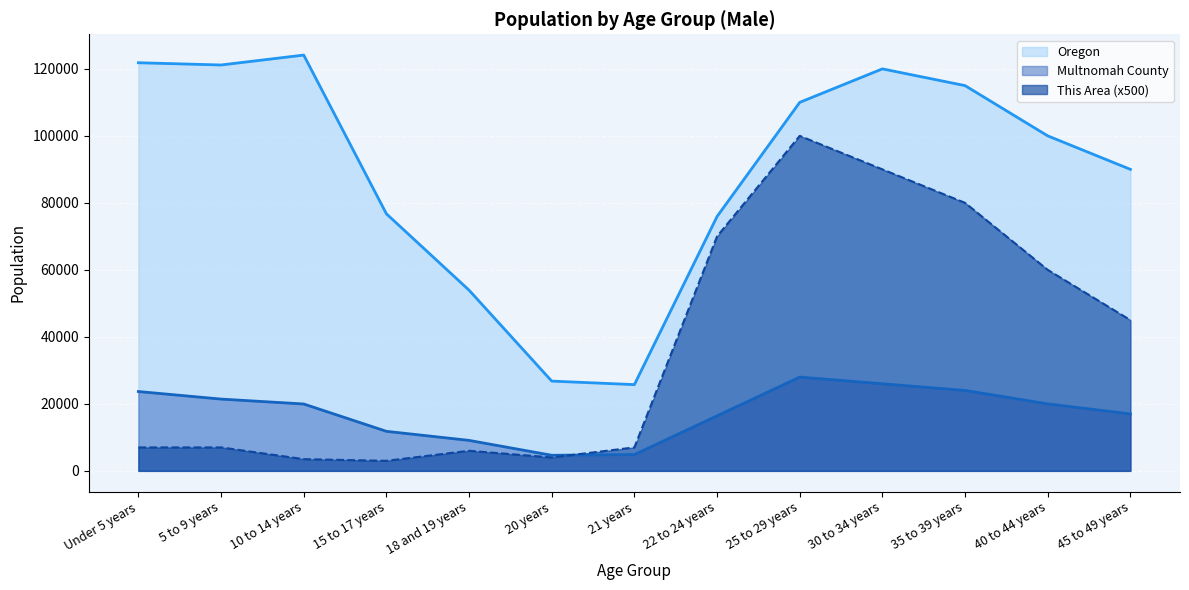

Is the value of Multnomah County at 45 to 49 years greater than the value of Oregon at 45 to 49 years?

No